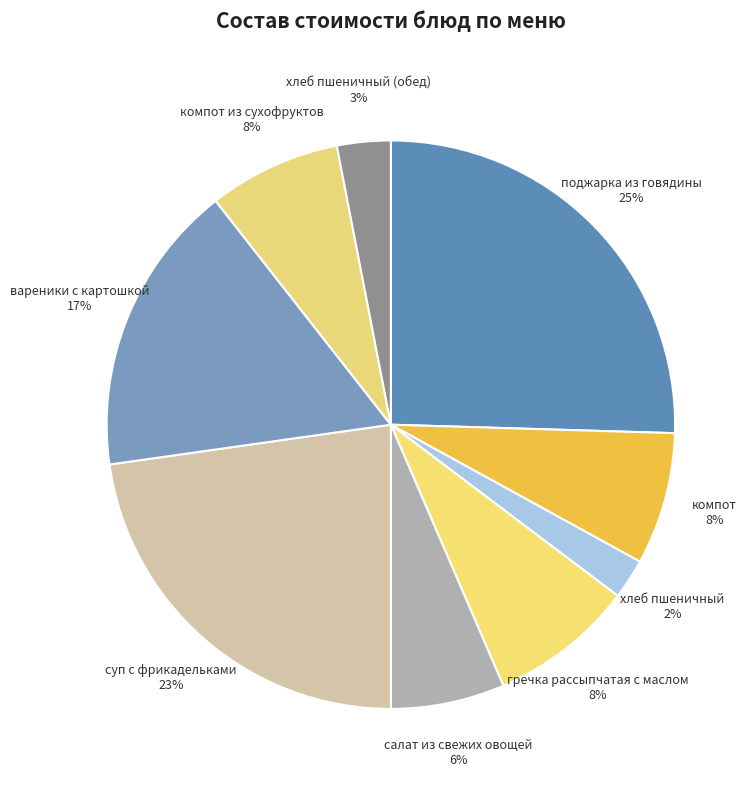

Does any single category account for the majority?

No